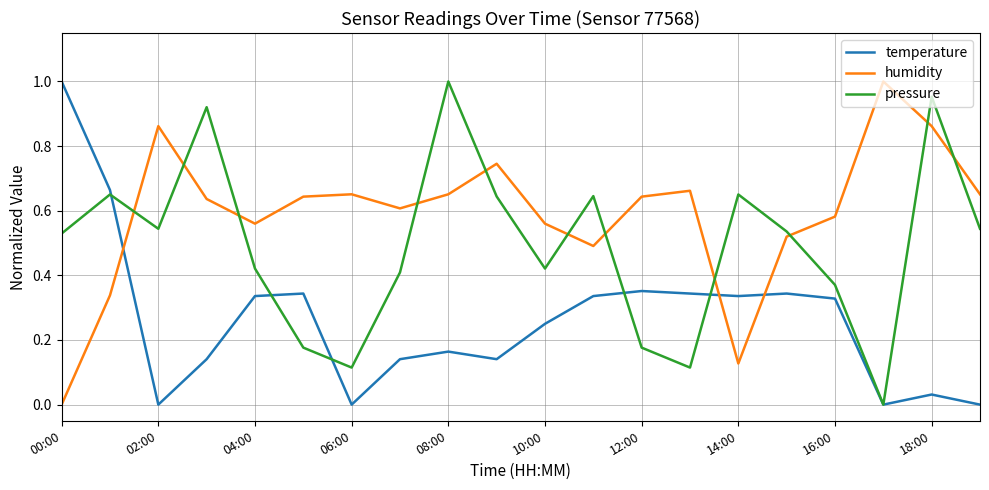

At how many categories does at least one series exceed 0?

20